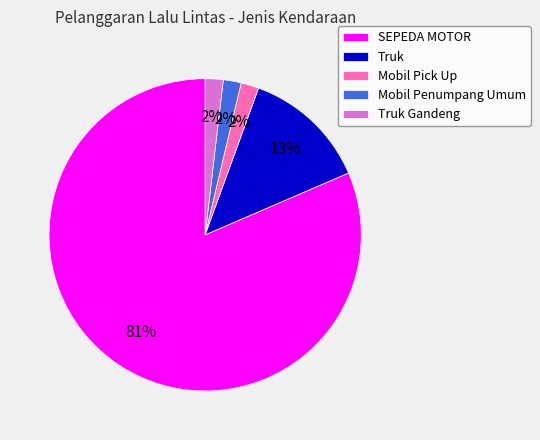

Which category has the biggest portion of the pie?

SEPEDA MOTOR